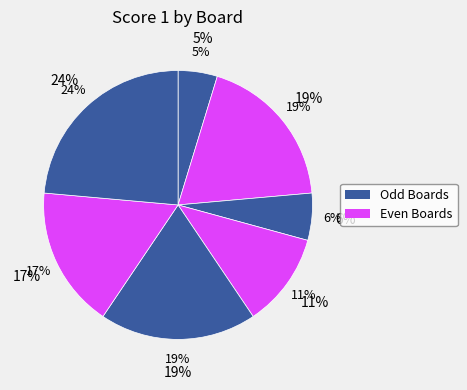

What percentage is the Board 3 slice, to the nearest percent?

6%